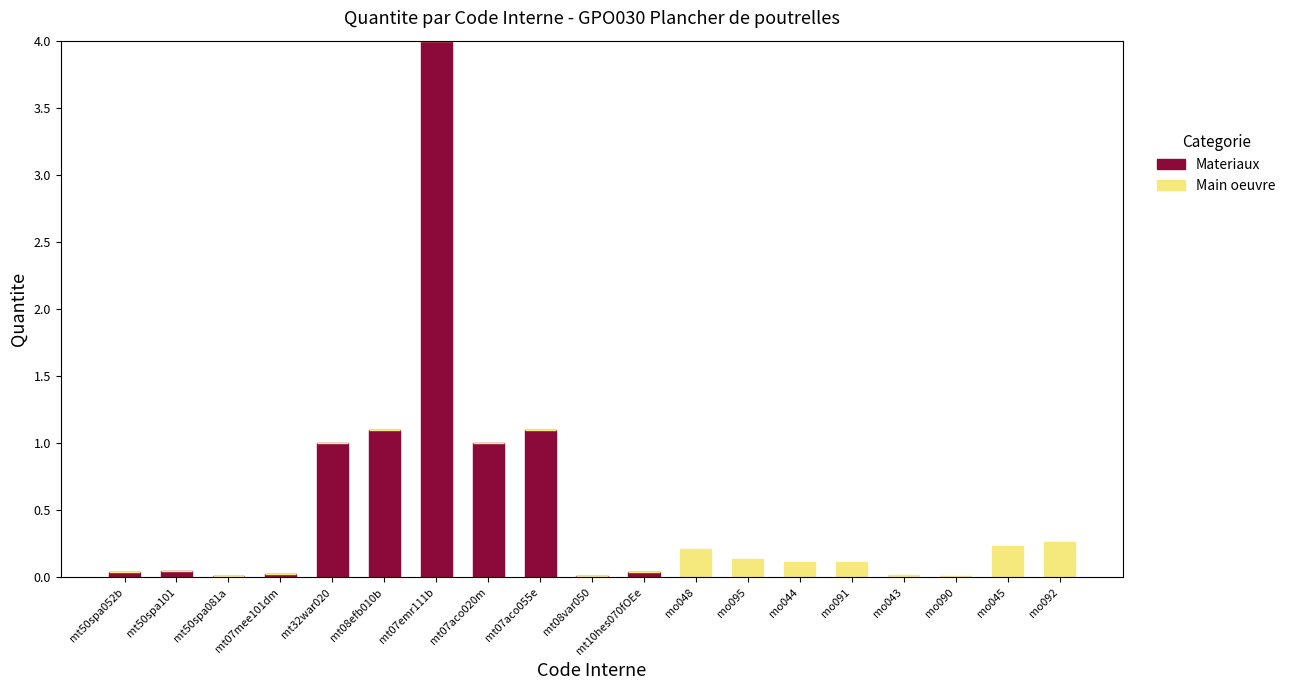

At which category is the sum across all series the highest?

mt07emr111b